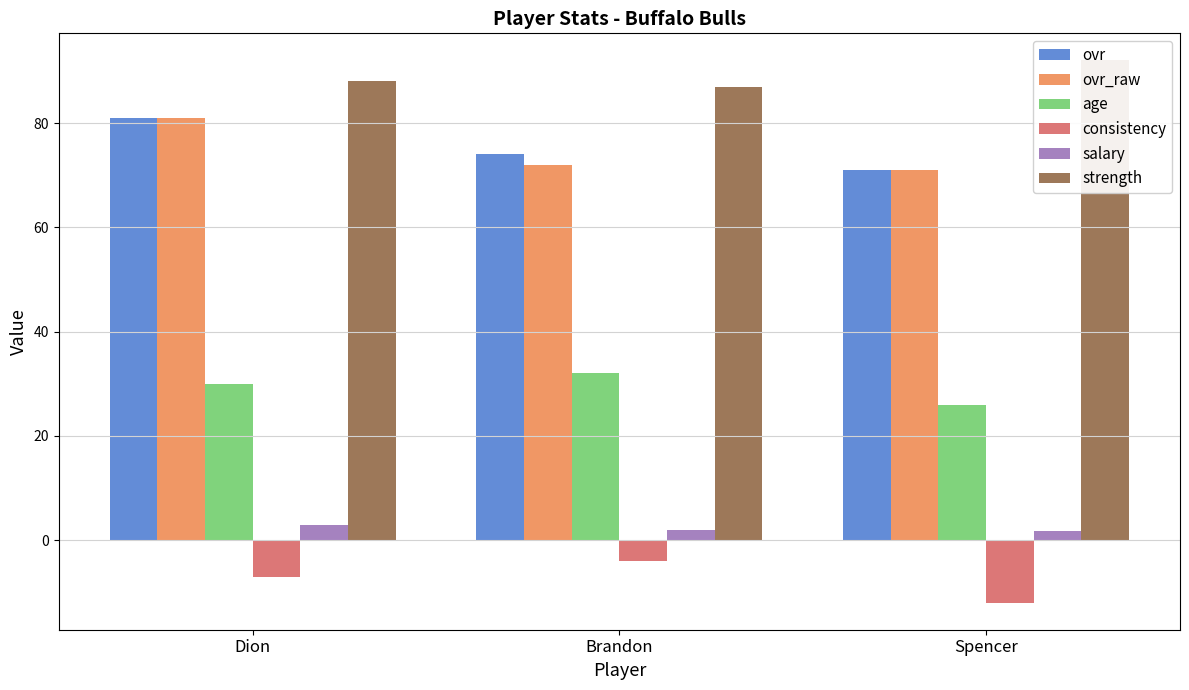

What are all the series names shown in the legend?

ovr, ovr_raw, age, consistency, salary, strength